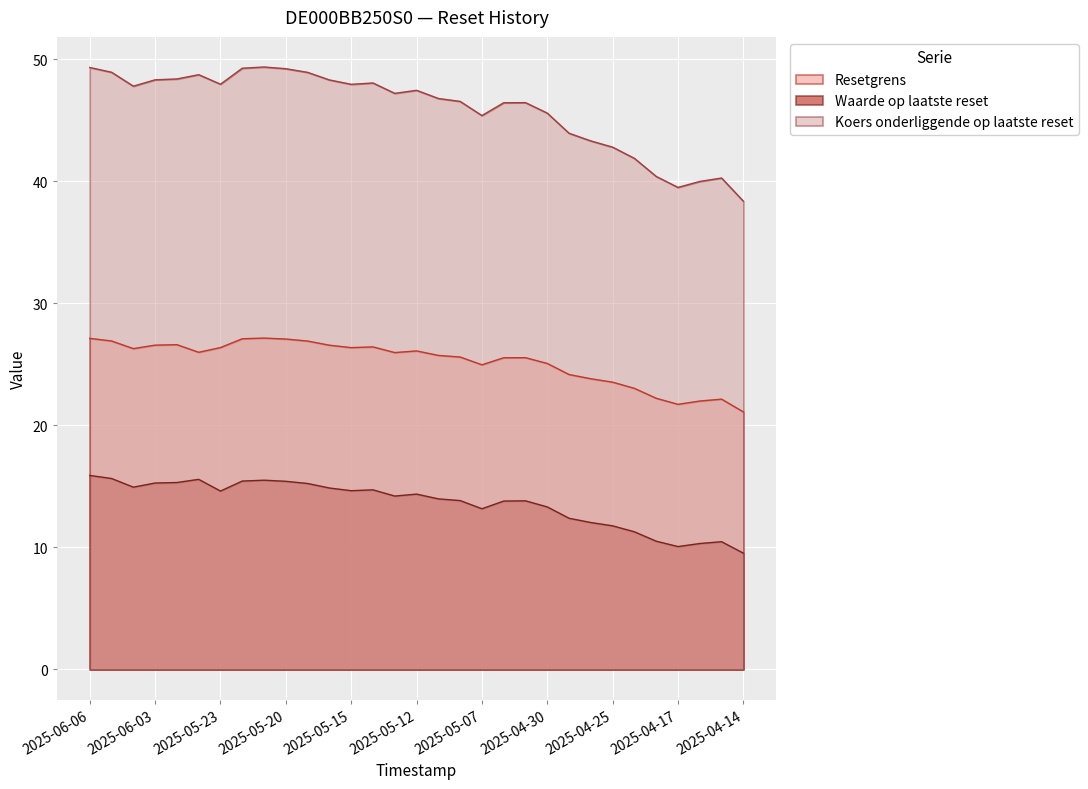

What is the difference between the Waarde op laatste reset values at 2025-06-02 and 2025-05-13?

1.1